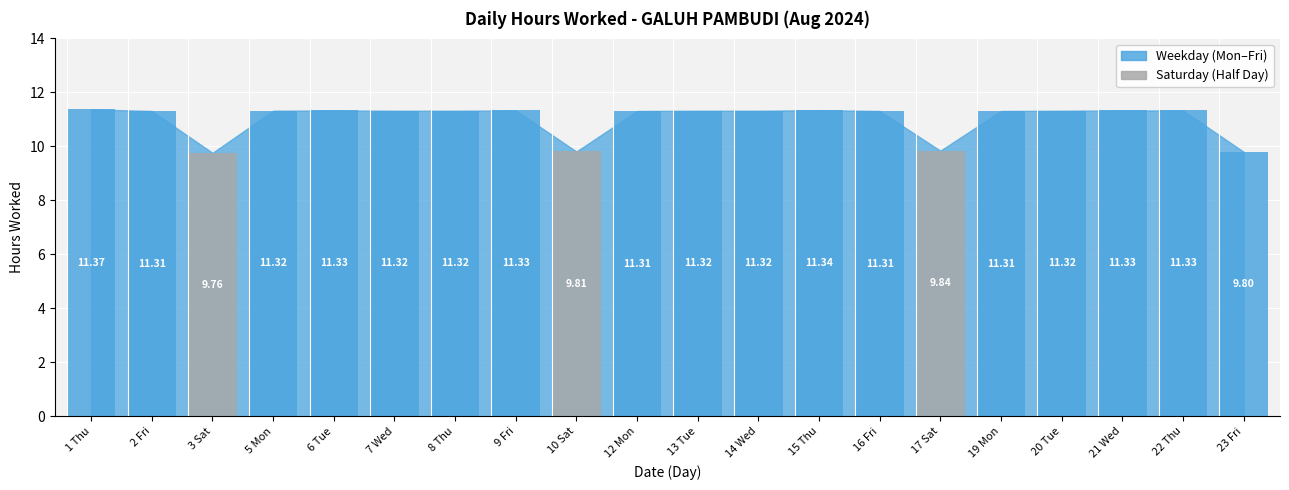

Which has a higher value, 19 Mon or 23 Fri?

19 Mon